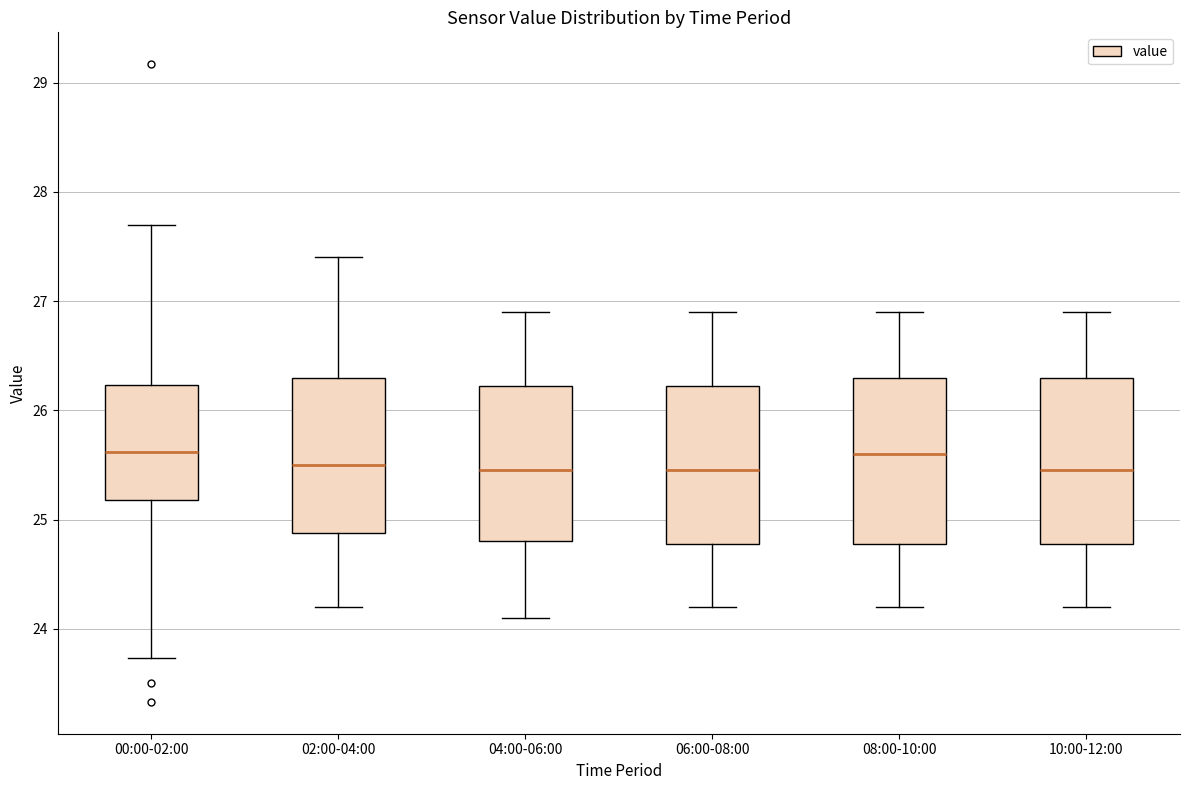

Reading left to right, transcribe this box plot: for each box, give where its median line is, the range the box spans, and where its two whiskers end, as read against the y-axis. The values are not printed on the chart, so give them approximately, as read against the axis.

00:00-02:00: median 25.6, box 25.2 to 26.2, whiskers 23.7 to 27.7
02:00-04:00: median 25.5, box 24.9 to 26.3, whiskers 24.2 to 27.4
04:00-06:00: median 25.5, box 24.8 to 26.2, whiskers 24.1 to 26.9
06:00-08:00: median 25.5, box 24.8 to 26.2, whiskers 24.2 to 26.9
08:00-10:00: median 25.6, box 24.8 to 26.3, whiskers 24.2 to 26.9
10:00-12:00: median 25.5, box 24.8 to 26.3, whiskers 24.2 to 26.9